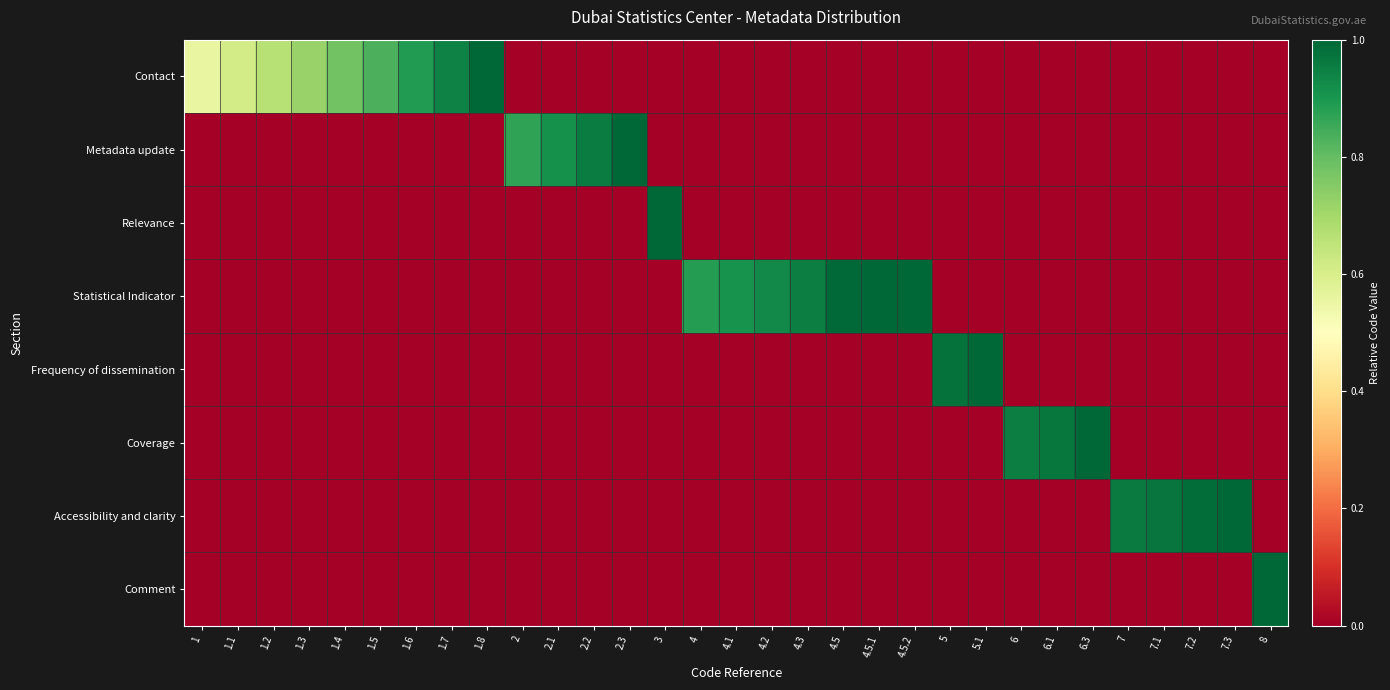

What is the total value across all series at 4.5.1?

1.0